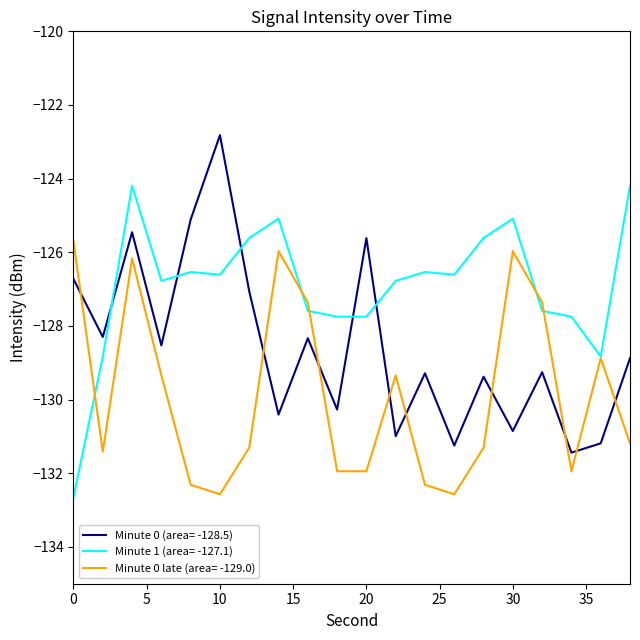

True or false: Minute 0 (area= -128.5) and Minute 0 late (area= -129.0) cross at least once.

True